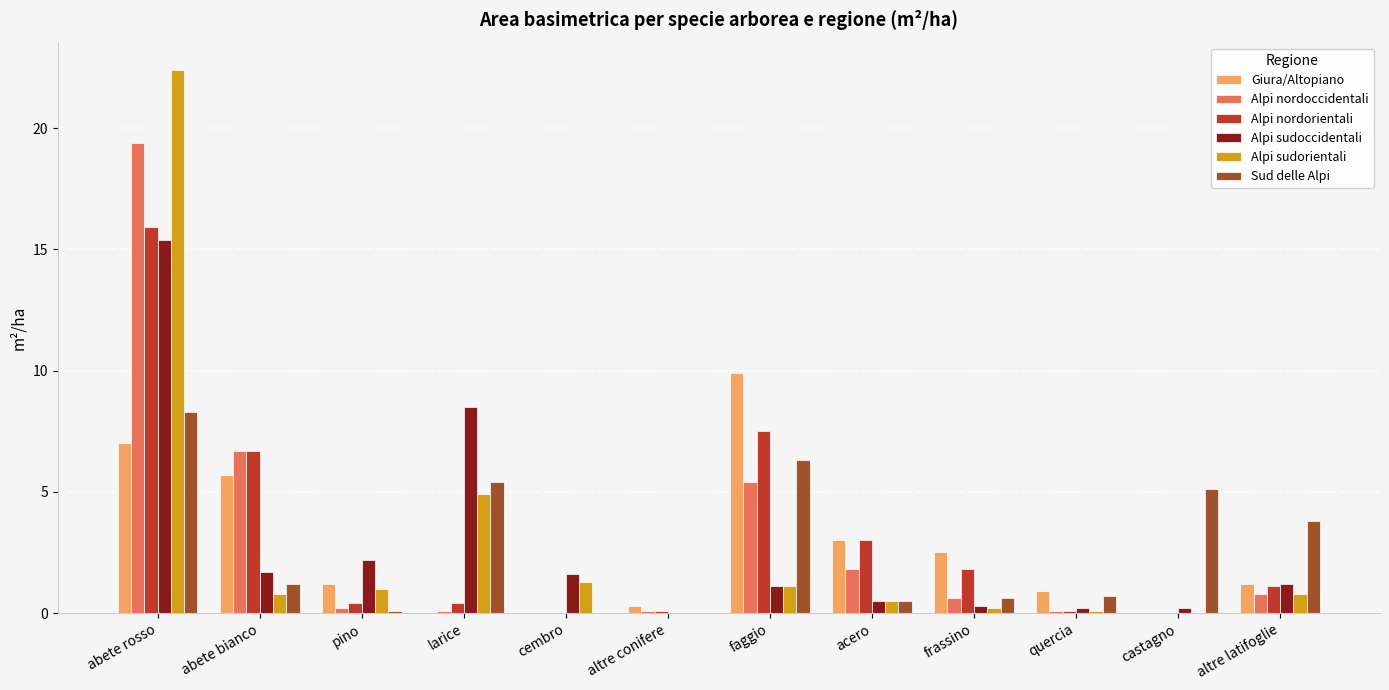

True or false: Sud delle Alpi has a value of 6.3 at faggio.

True